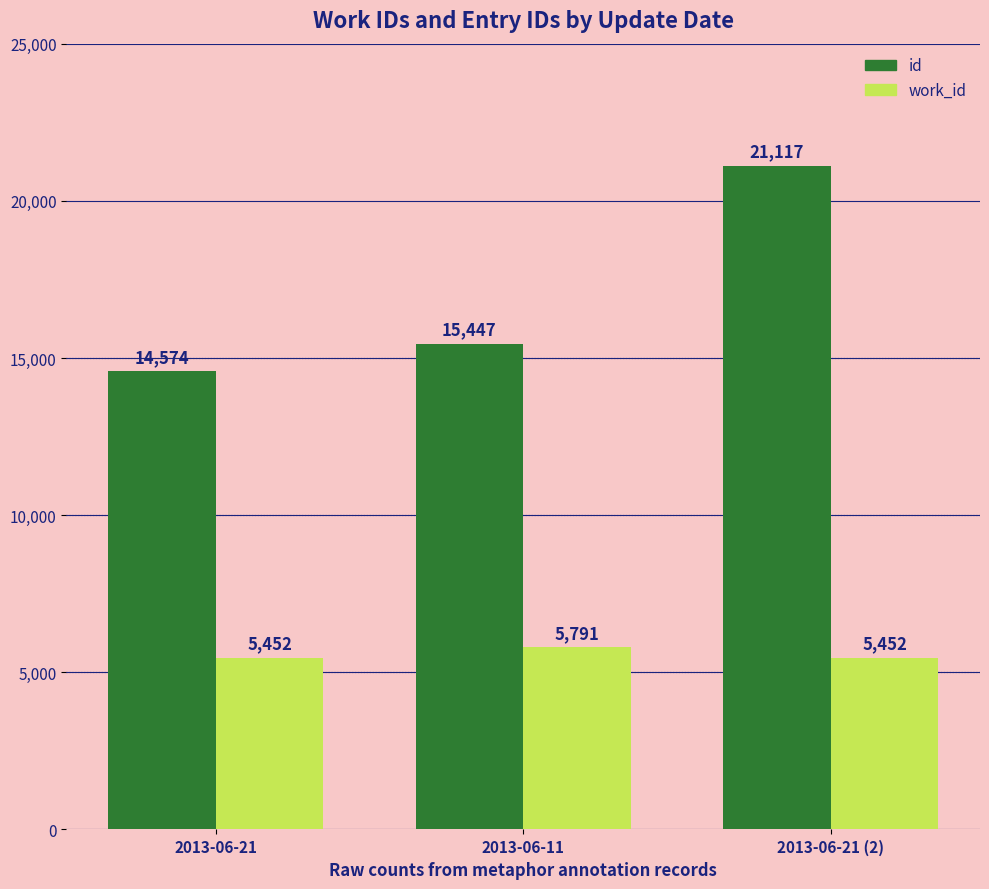

What value does the work_id series have at 2013-06-21?

5452